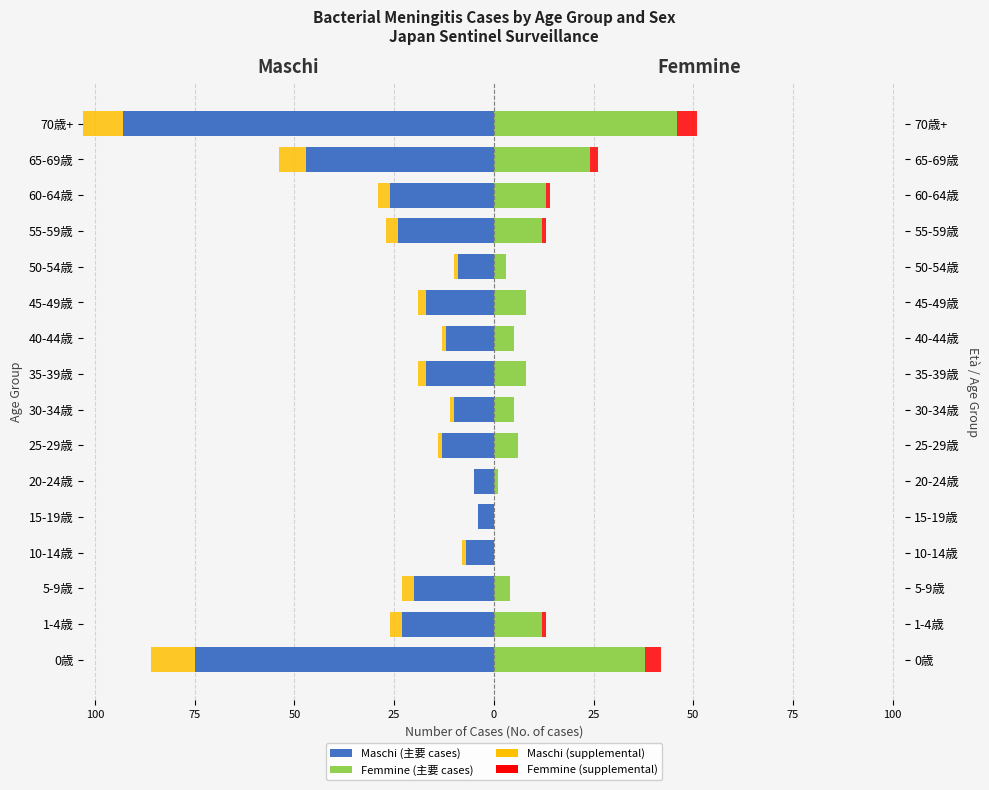

Is the value of Male (65+) at 25-29歳 greater than the value of Maschi (Male) at 5-9歳?

Yes